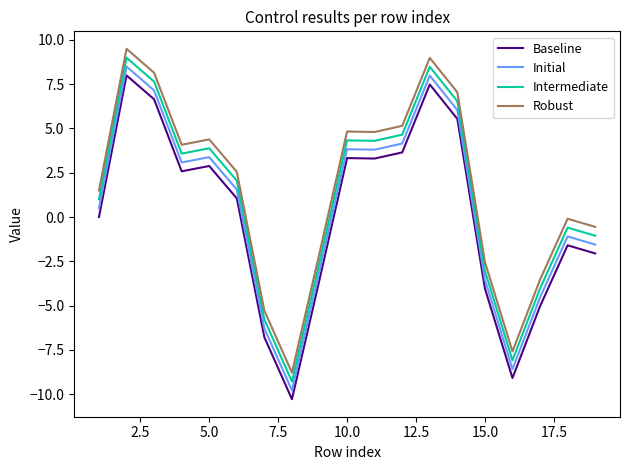

What is the highest value of the Initial series?

8.5